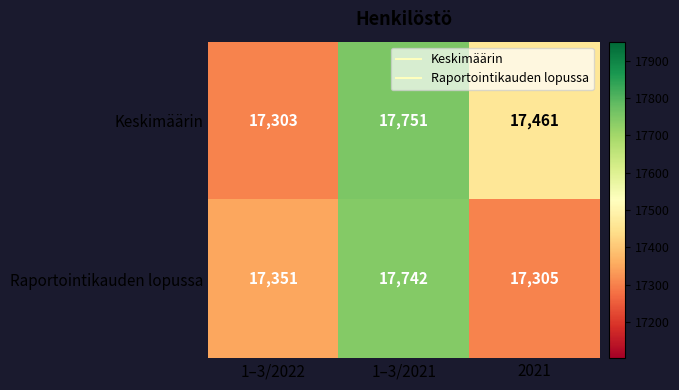

What is the spread (max minus min) of values at 1–3/2021?

9